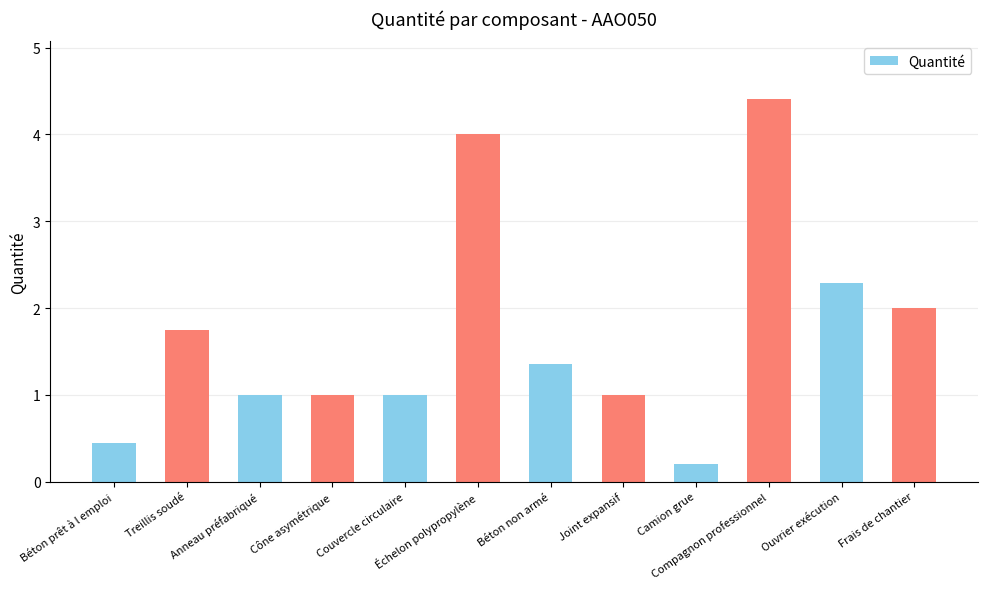

Which category has the highest value across all series?

Compagnon professionnel